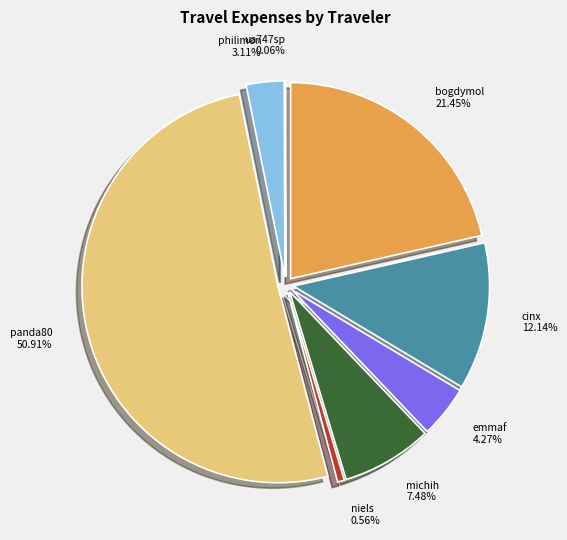

How many slices are in this pie chart?

8